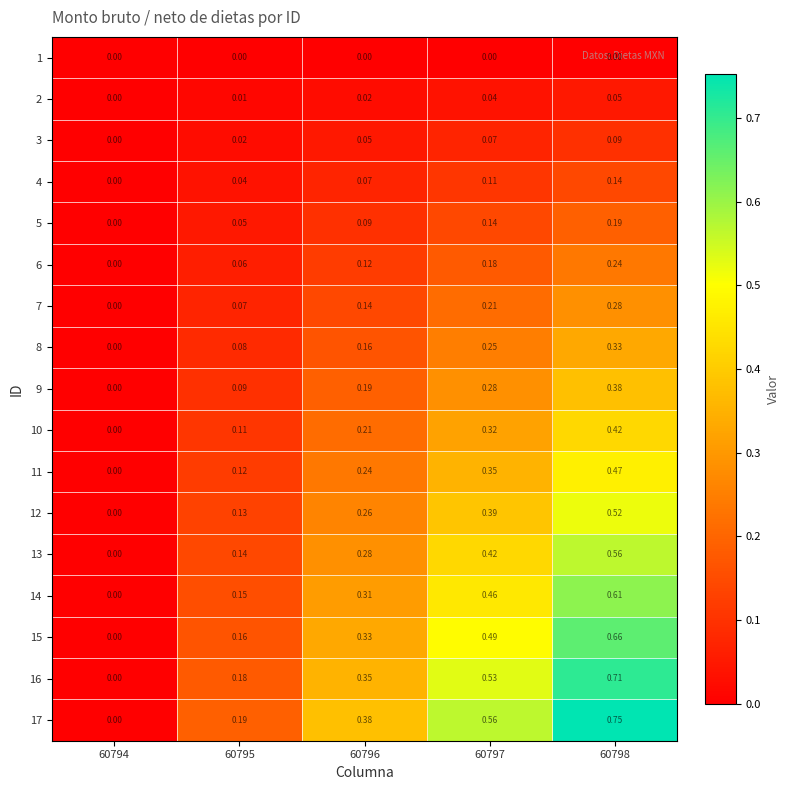

What is the total value across all series at 60798?

6.4